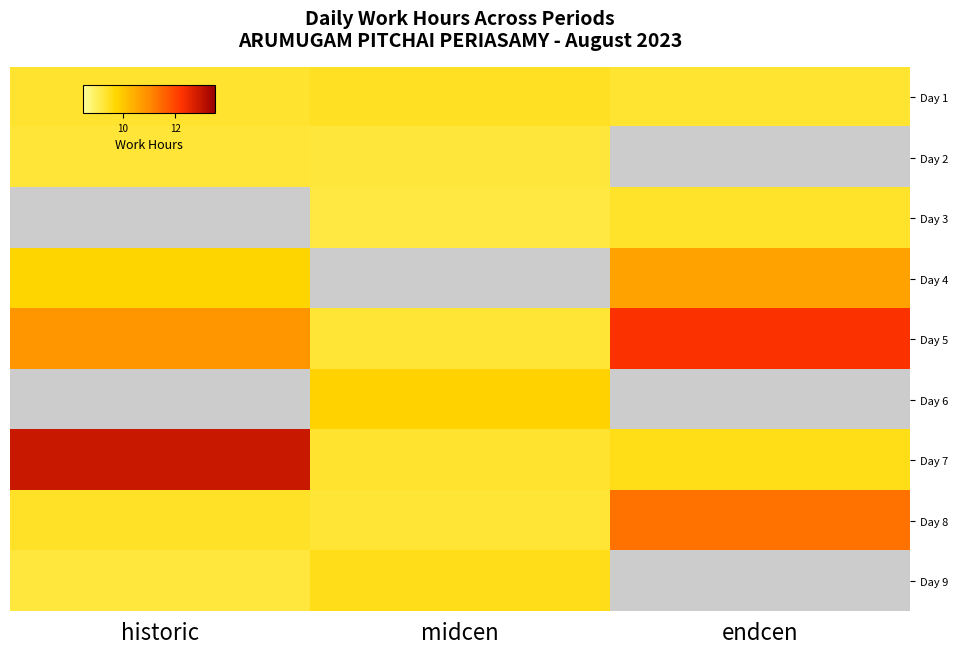

What is the difference between the highest and lowest values at endcen?

2.9